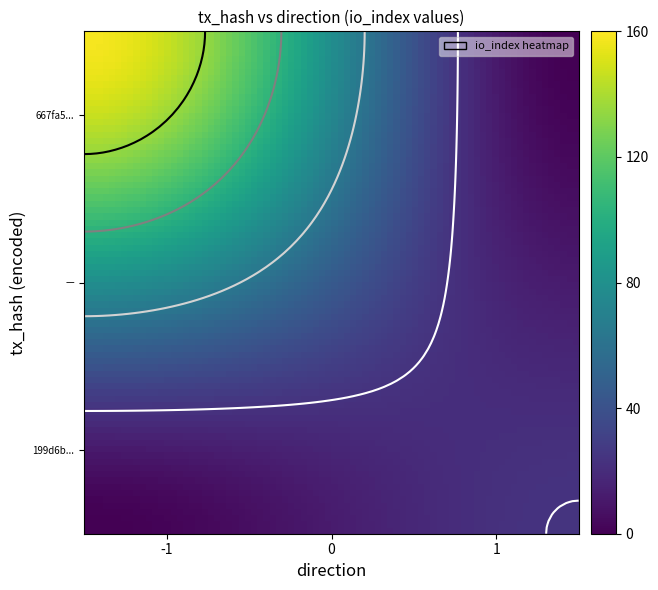

Which series changed the most between direction and io_index?

667fa590d69e8bbe2ad96c352f0185866744455